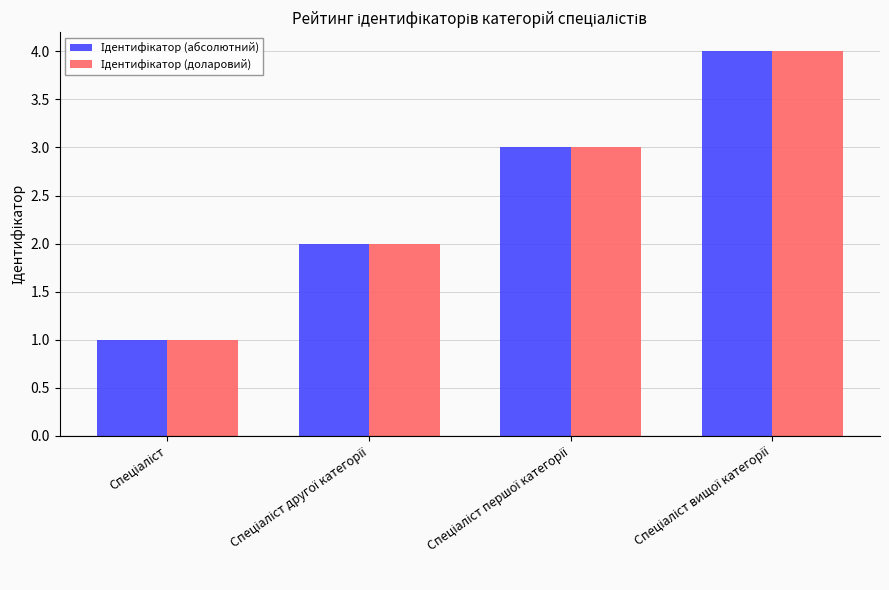

What is the greatest value displayed?

4